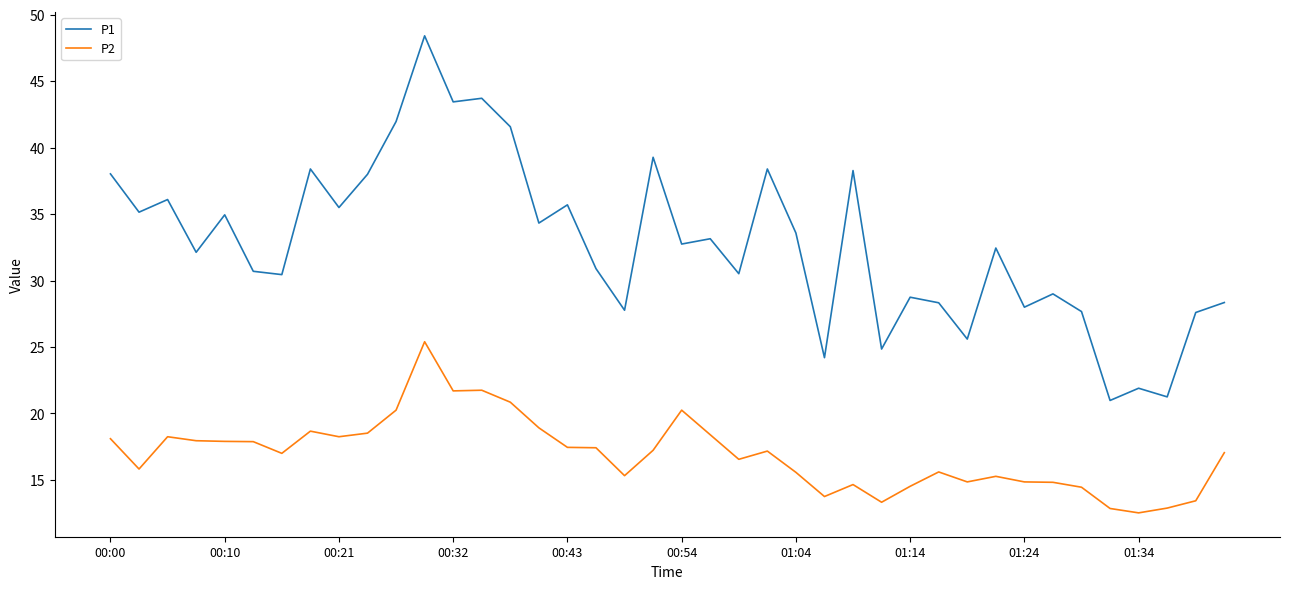

What is the difference between the maximum and minimum values in the P2 series?

12.9